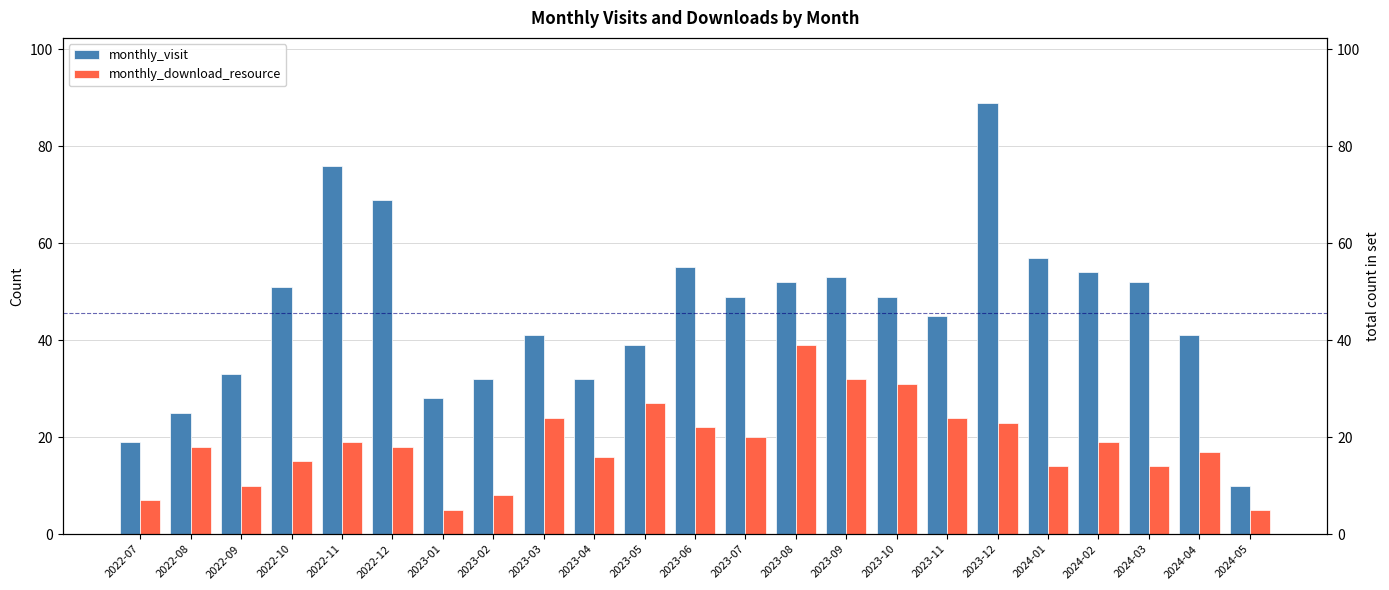

At which label does monthly_download_resource first exceed 18?

2022-11